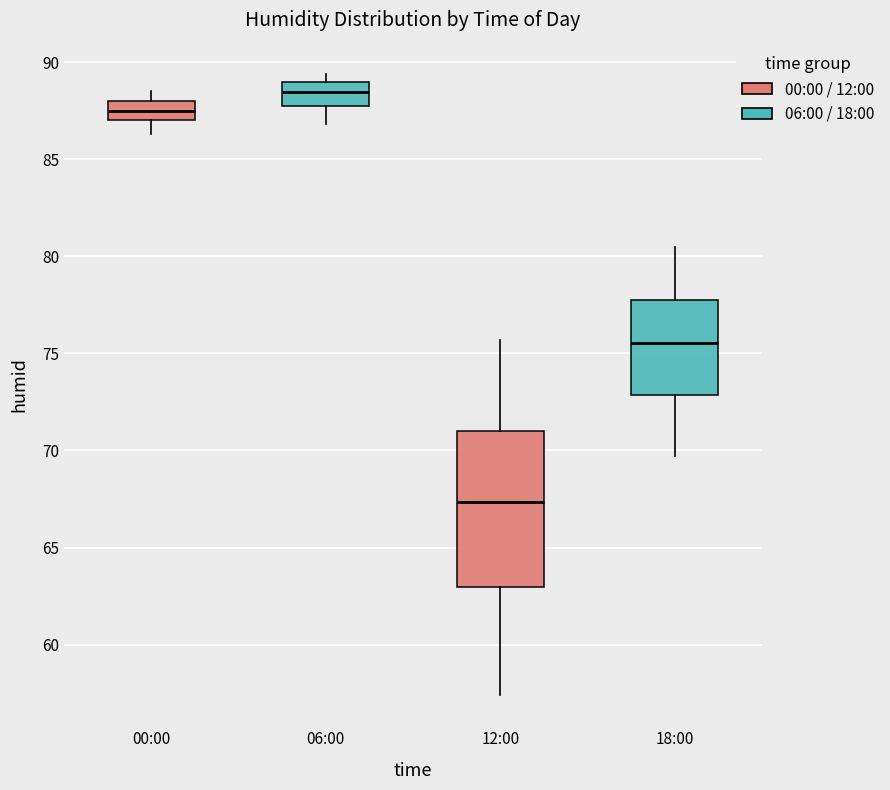

Comparing the boxes themselves (not the whiskers), which one is the tallest?

12:00